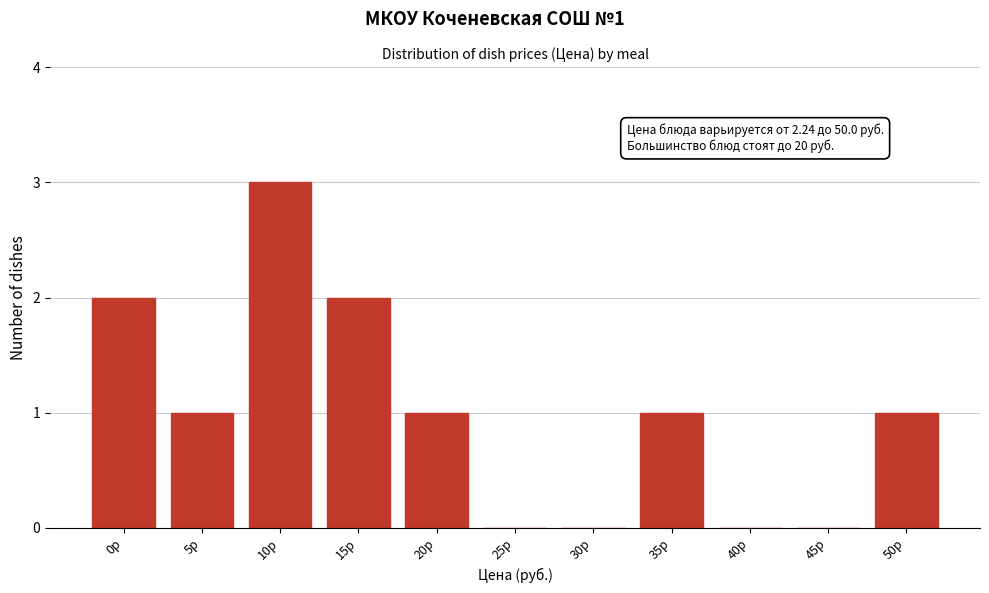

Reading left to right, transcribe all the data shown in this chart.

0р=2	5р=1	10р=3	15р=2	20р=1	25р=0	30р=0	35р=1	40р=0	45р=0	50р=1